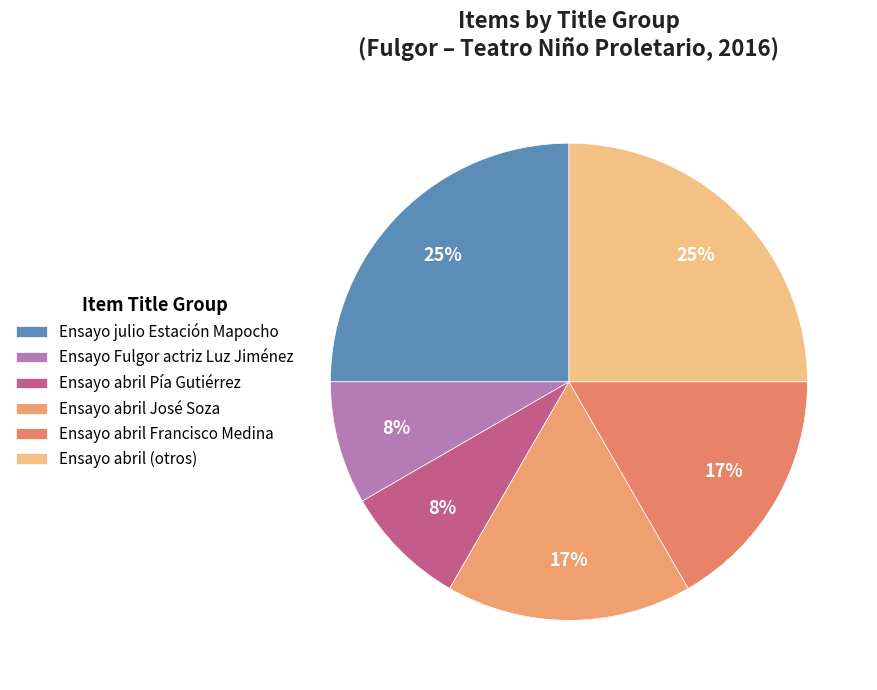

To the nearest percent, what is the average slice percentage?

17%